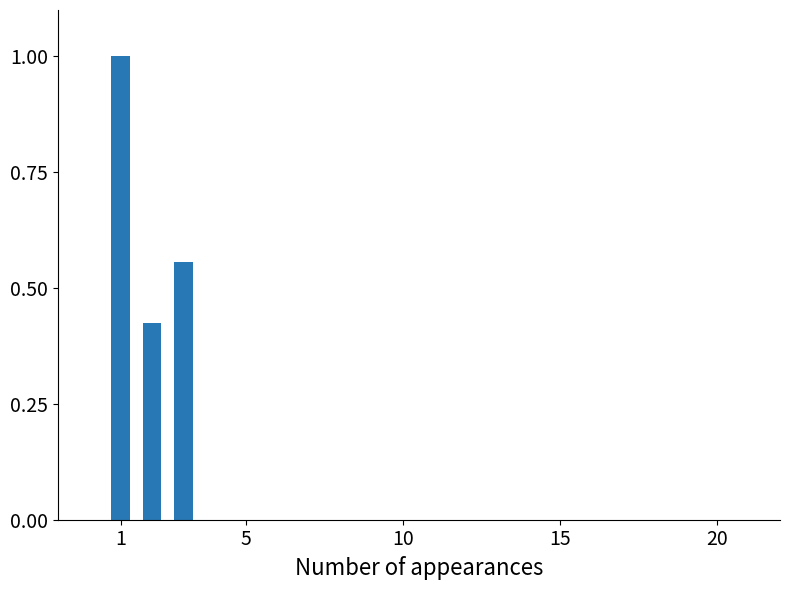

What is the average value?

0.7